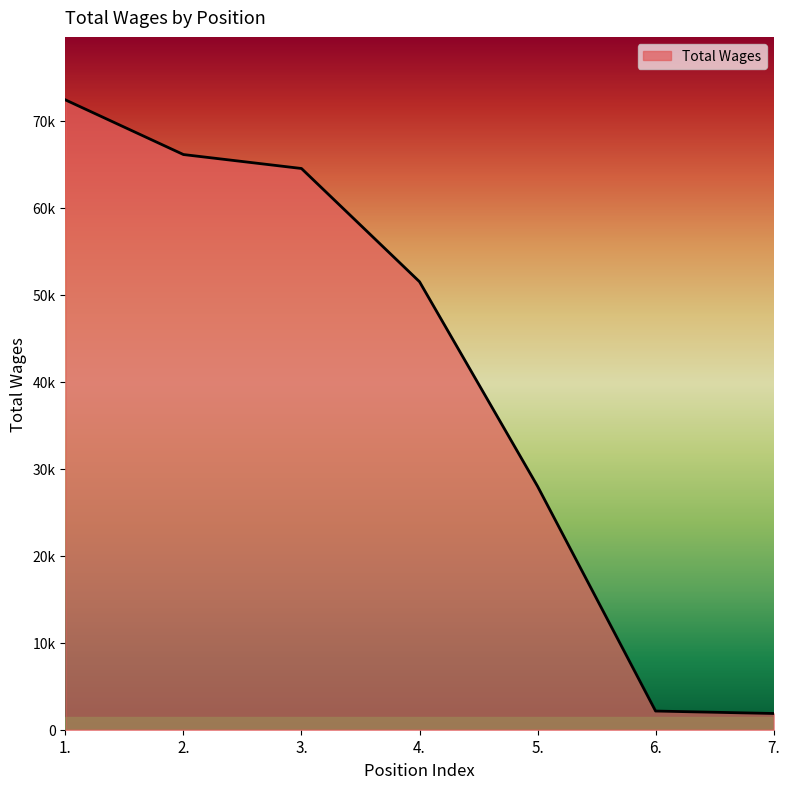

What is the label of the 6th point from the right?

2.